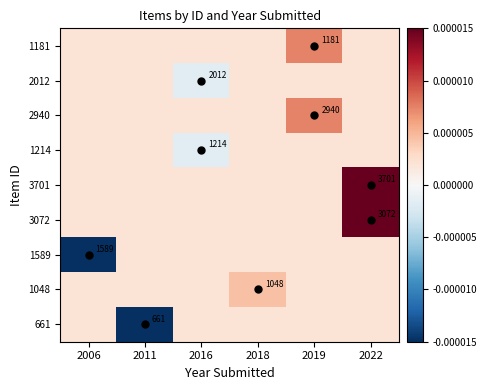

How many values in the 1214 series exceed 0?

5